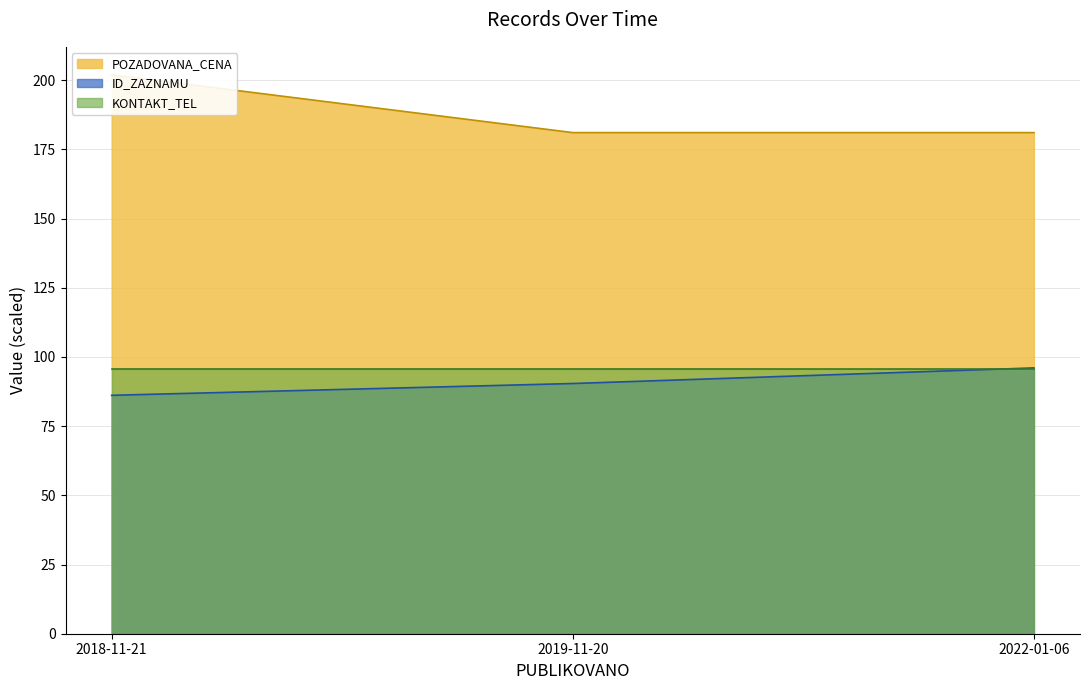

Which category has the lowest value in the ID_ZAZNAMU series?

2018-11-21